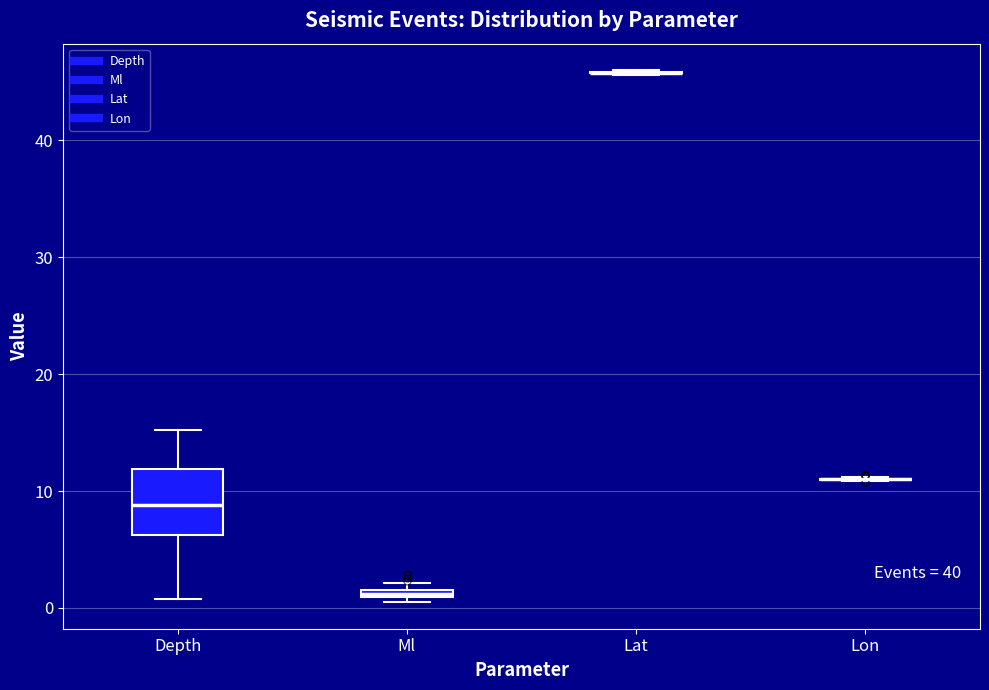

Which box is the tallest, from its lower edge to its upper edge?

Depth